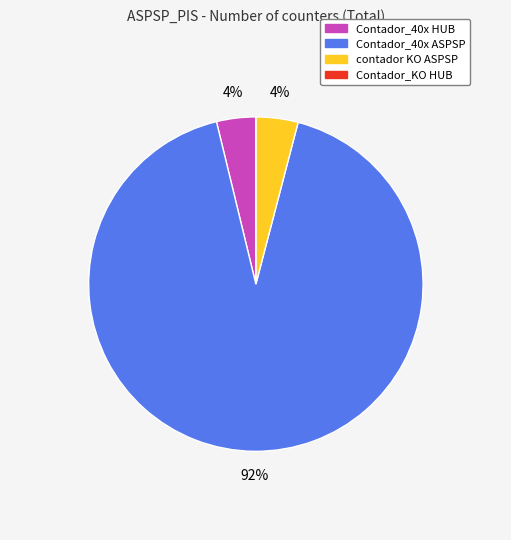

Between contador KO ASPSP and Contador_40x ASPSP, which is larger?

Contador_40x ASPSP